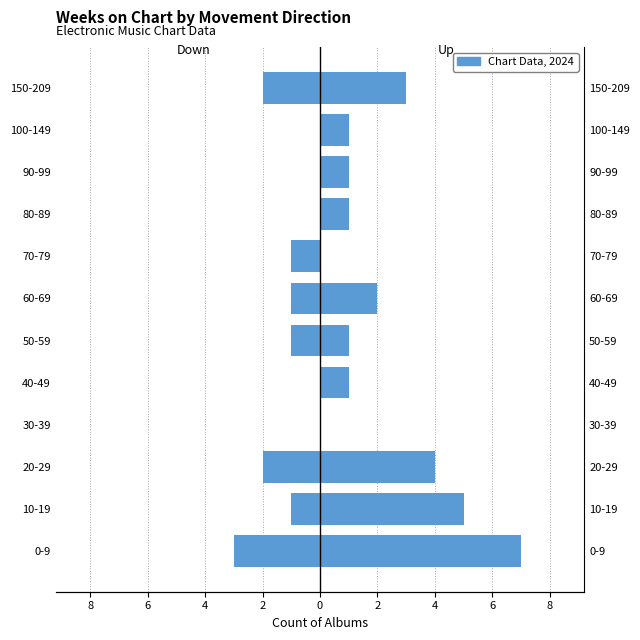

What is the difference between the second highest and second lowest values in the Up series?

5